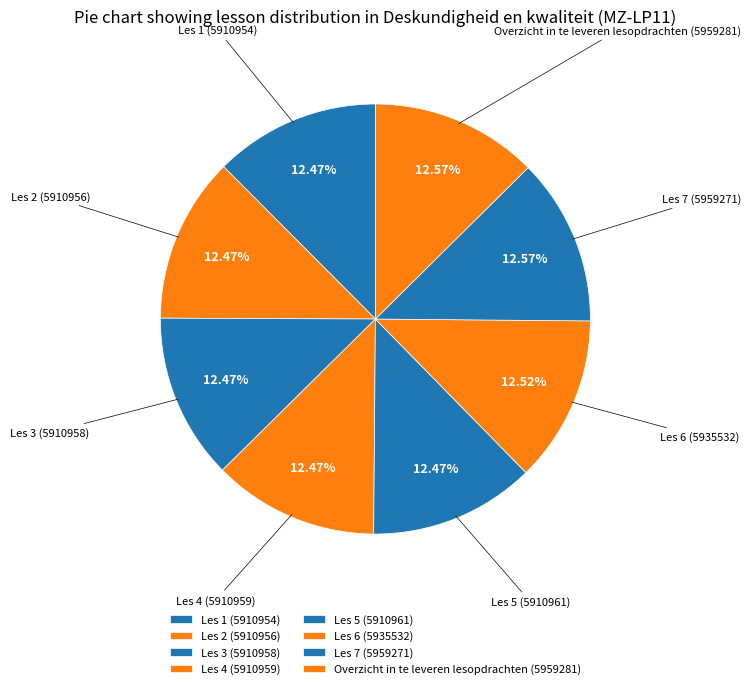

What is the ratio of the value at Overzicht in te leveren lesopdrachten to the value at Les 1?

1.0